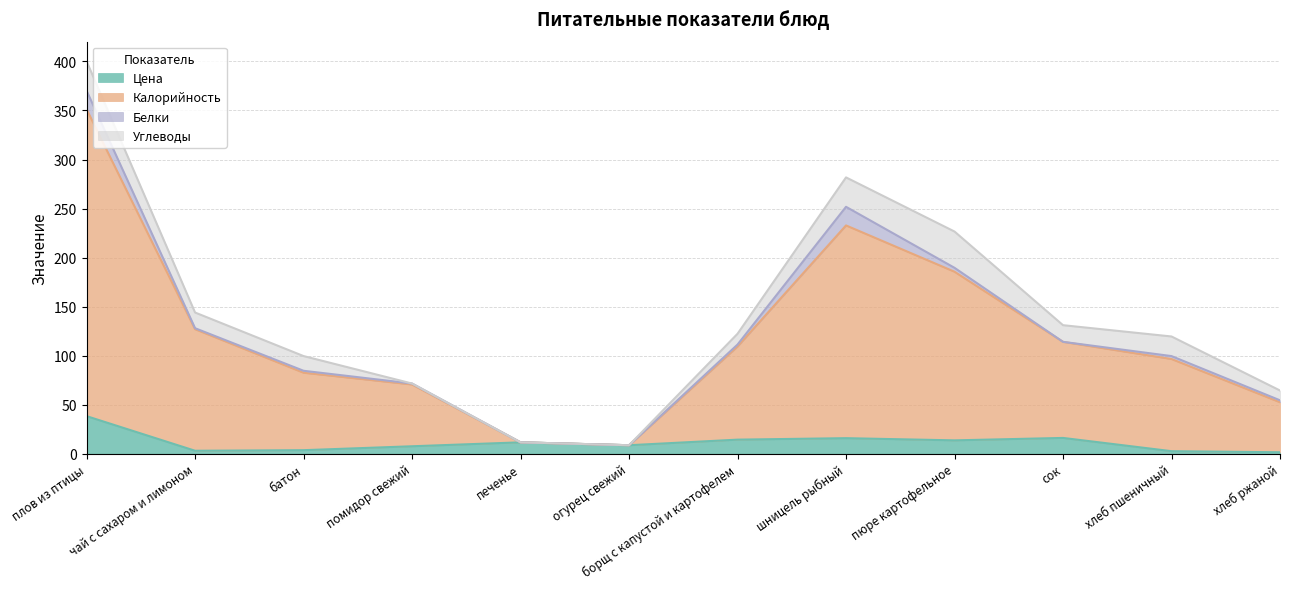

Read the Цена value at батон.

3.5